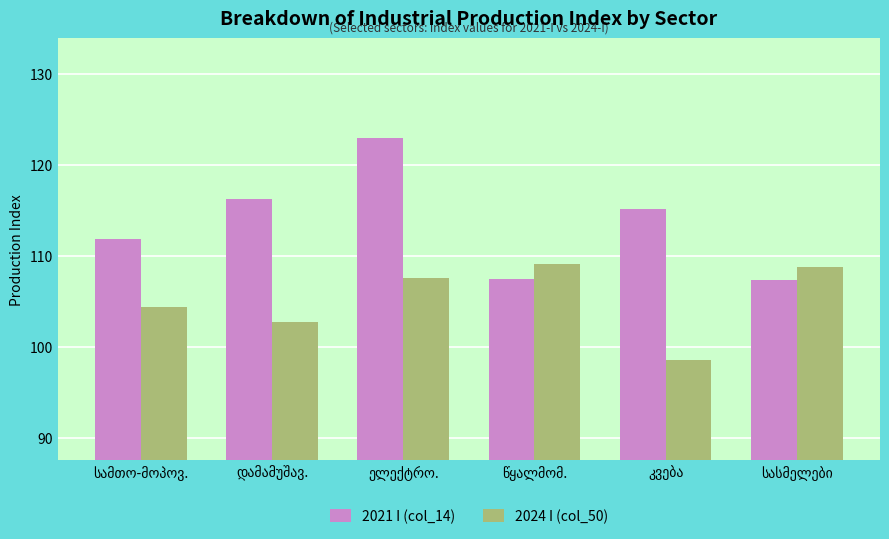

At how many categories does at least one series exceed 105?

6